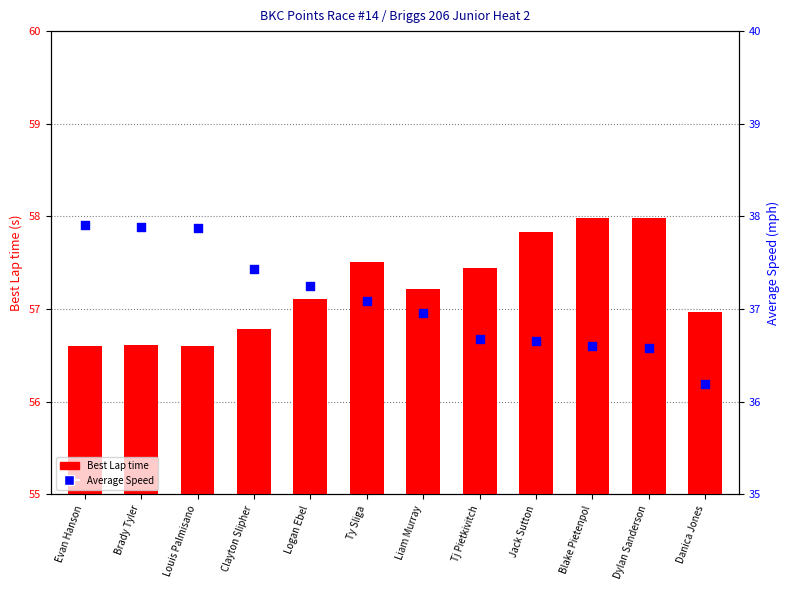

What is the total value across all series at Tj Pietkivitch?

94.1